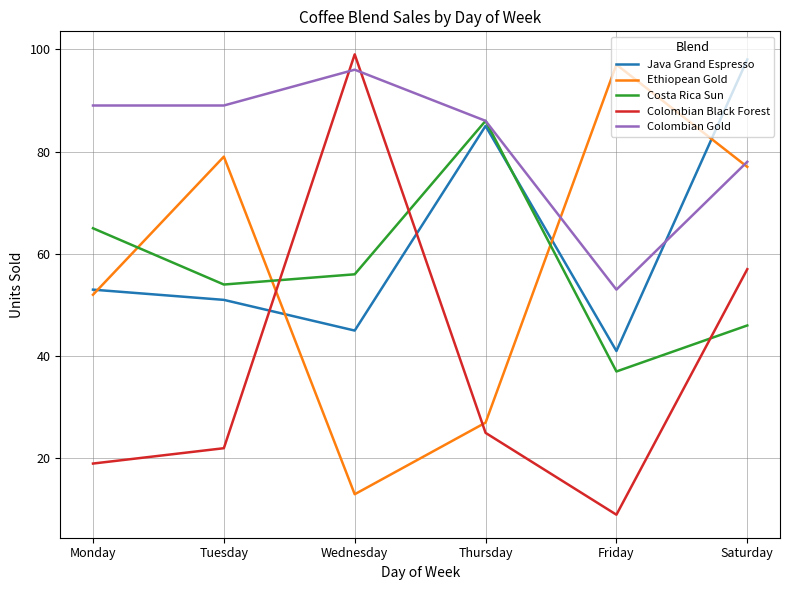

What is the spread (max minus min) of values at Thursday?

61